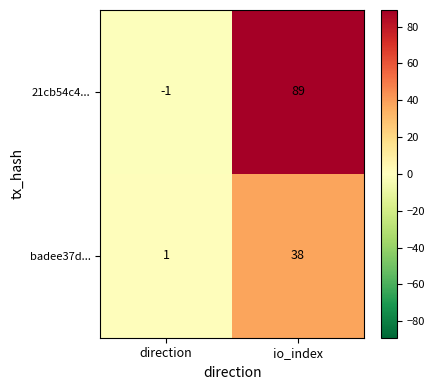

The value of 21cb54c4... at direction is -1. True or false?

True